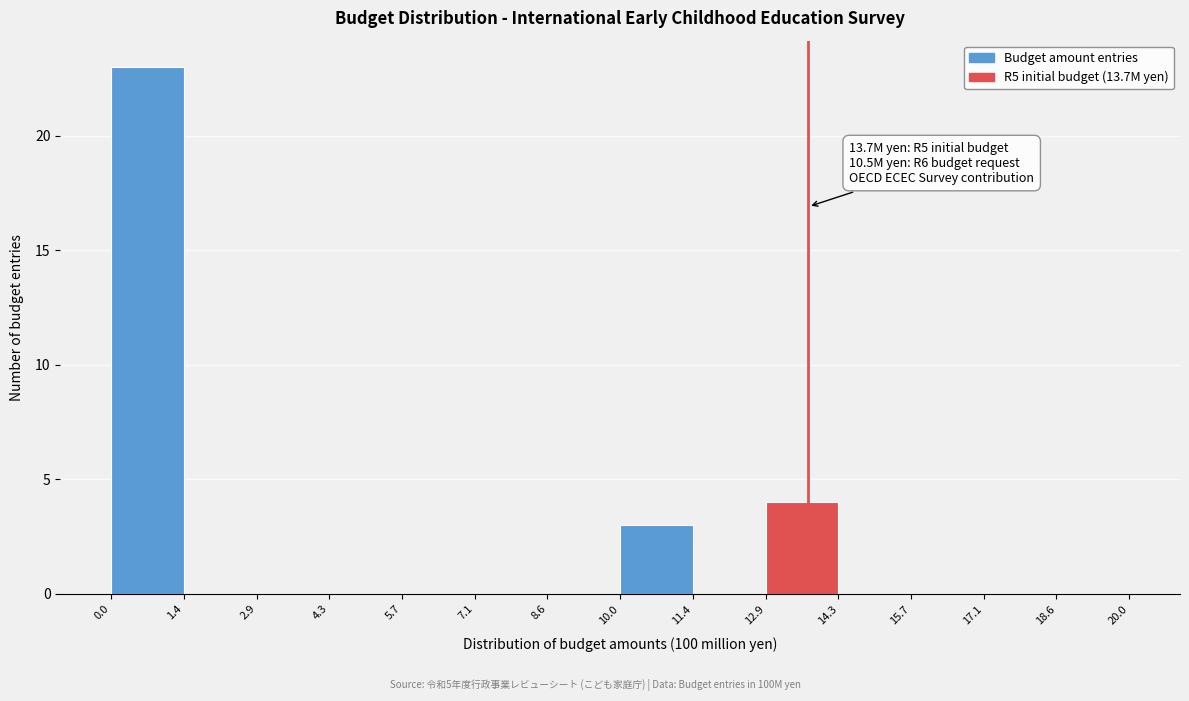

Over which range of the x-axis is the bar tallest?

0.0 to 1.4